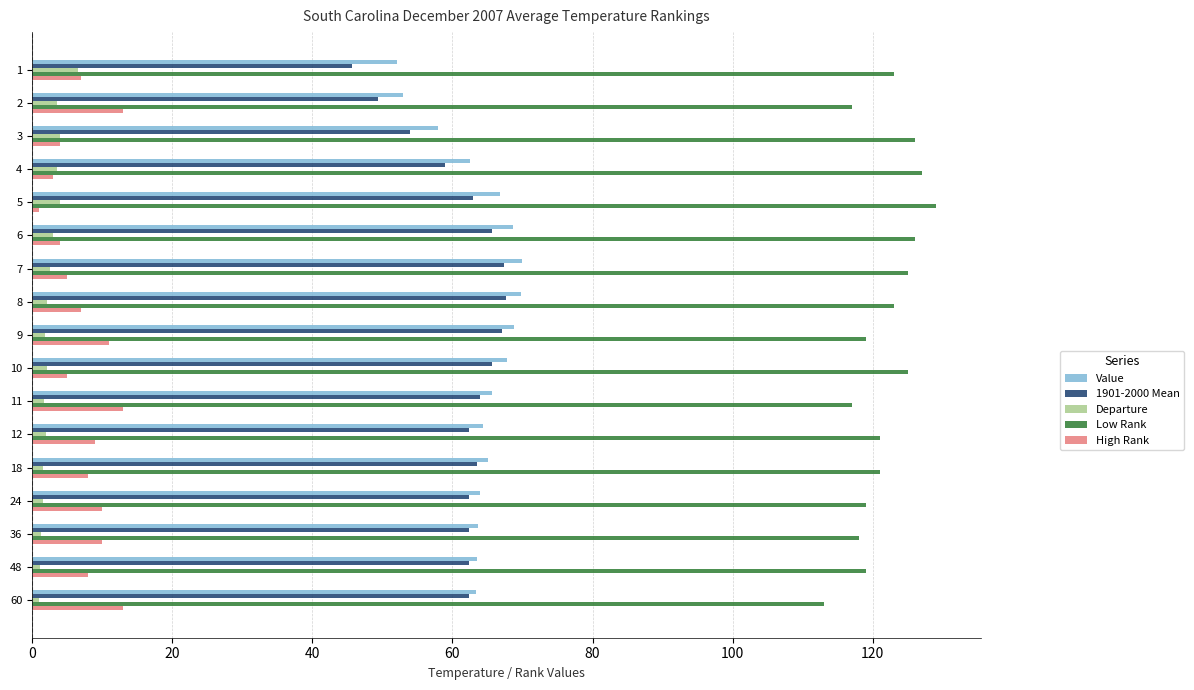

What is the greatest value displayed?

129.0